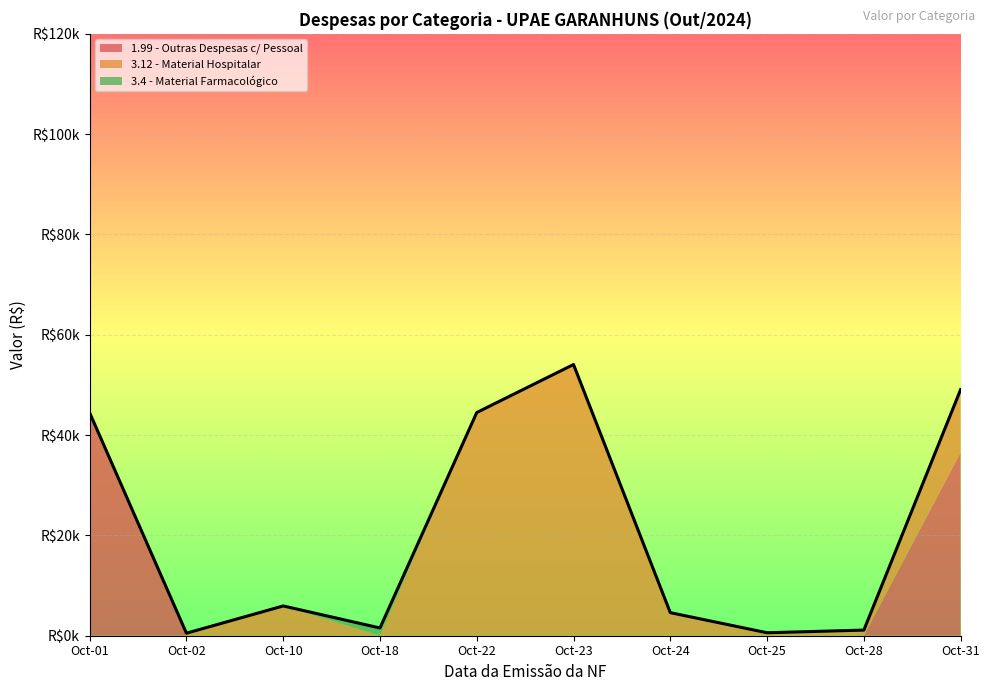

Rank the series by their maximum value, from lowest to highest.

3.4 - Material Farmacologico, 1.99 - Outras Despesas com Pessoal, 3.12 - Material Hospitalar